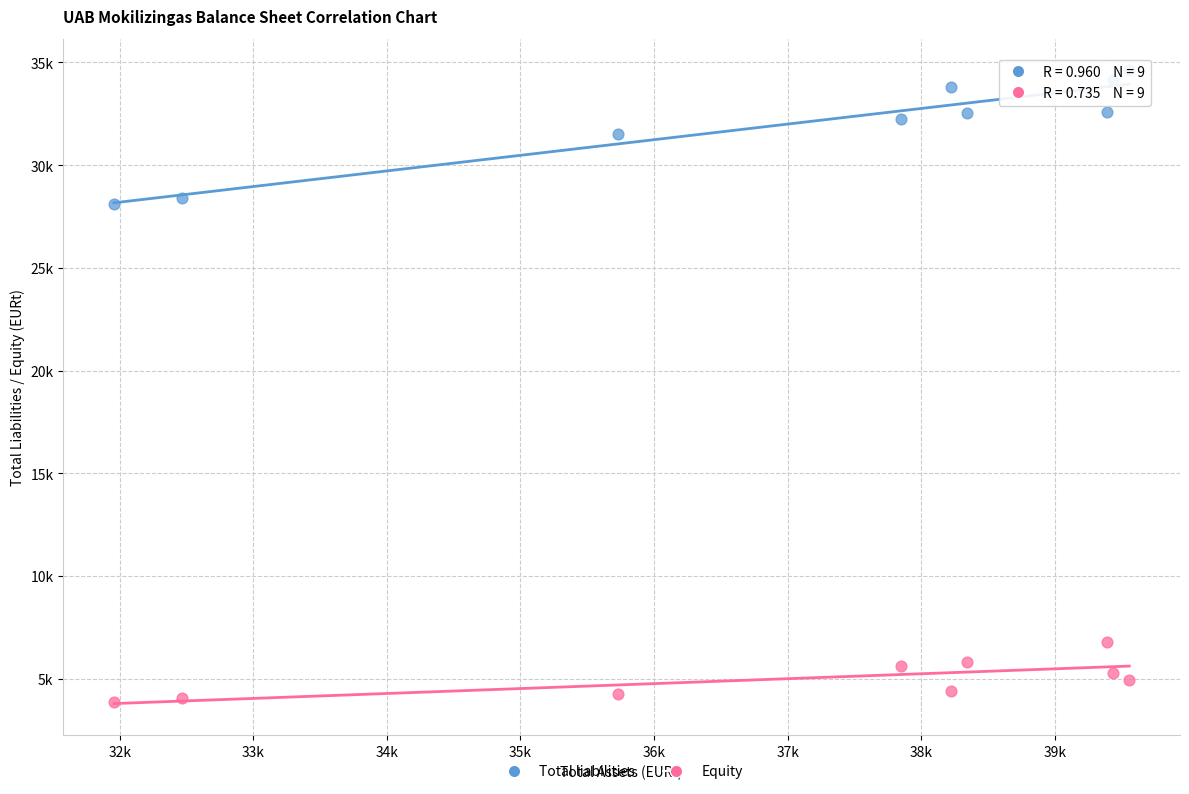

What are all the series names shown in the legend?

Total liabilities, Equity